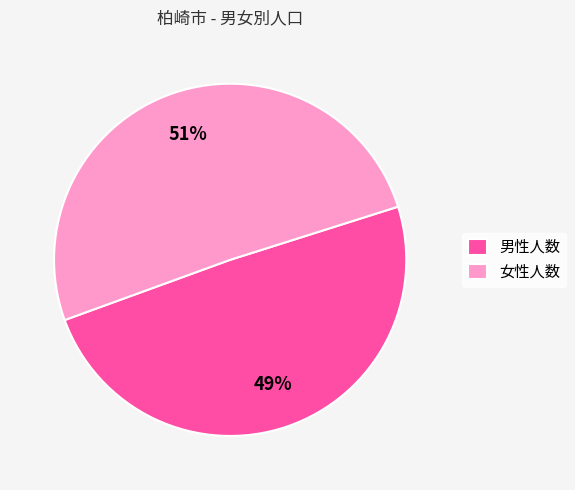

Does 男性人数 account for over 50% of the chart?

No